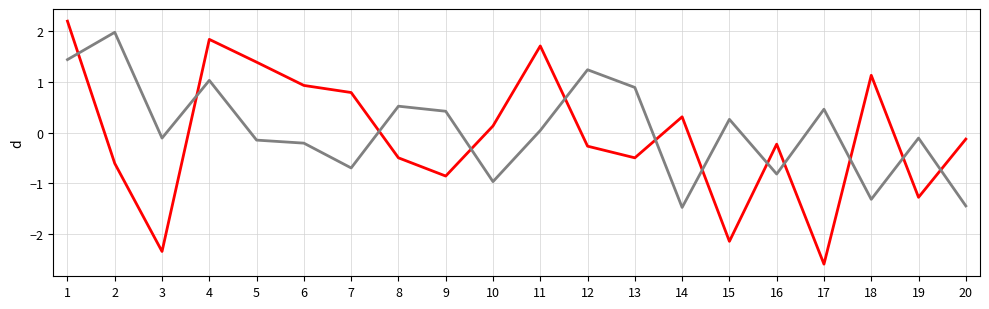

What is the total value across all series at 3?

-2.5